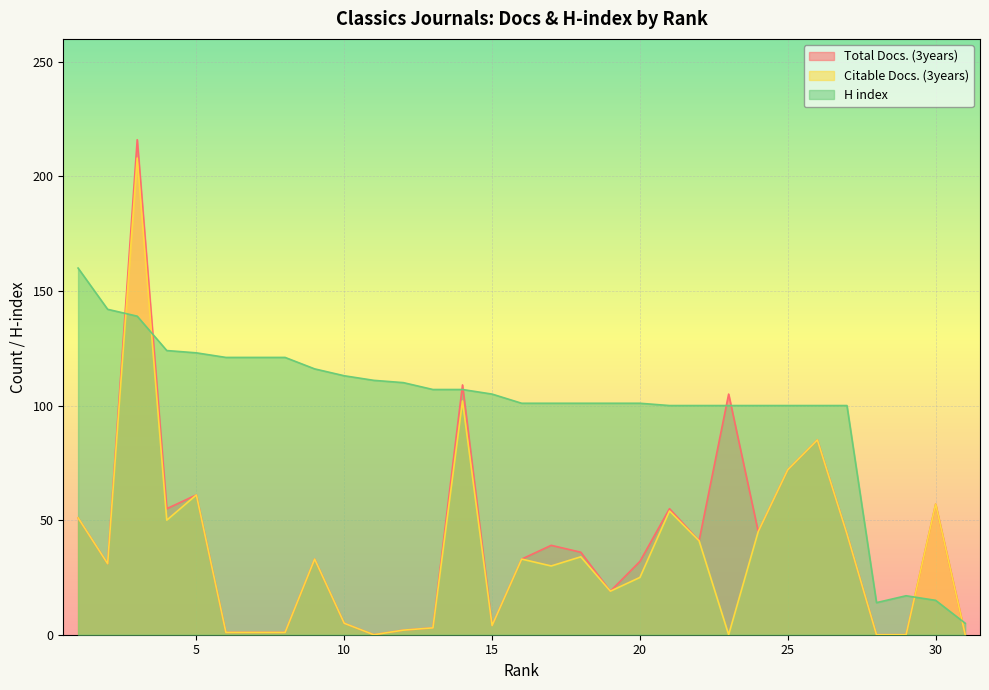

Is the value of Total Docs. (3years) at 6 greater than the value of Citable Docs. (3years) at 31?

Yes